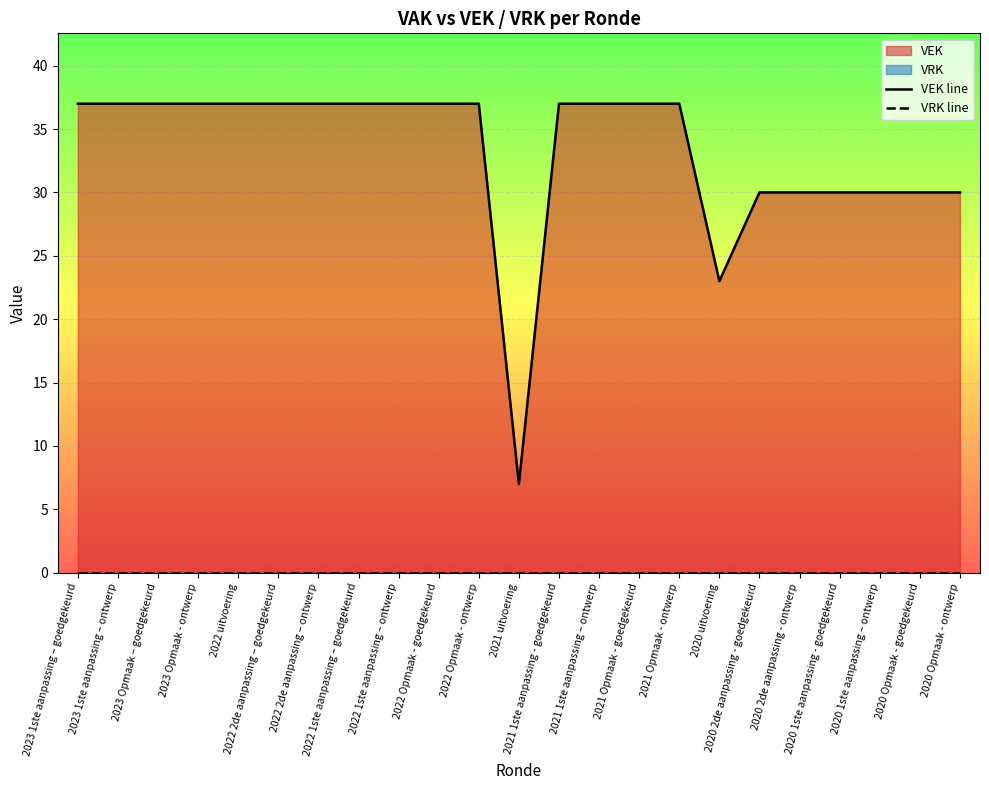

Which has a higher value, 2023 Opmaak – goedgekeurd or 2023 Opmaak - ontwerp?

2023 Opmaak – goedgekeurd